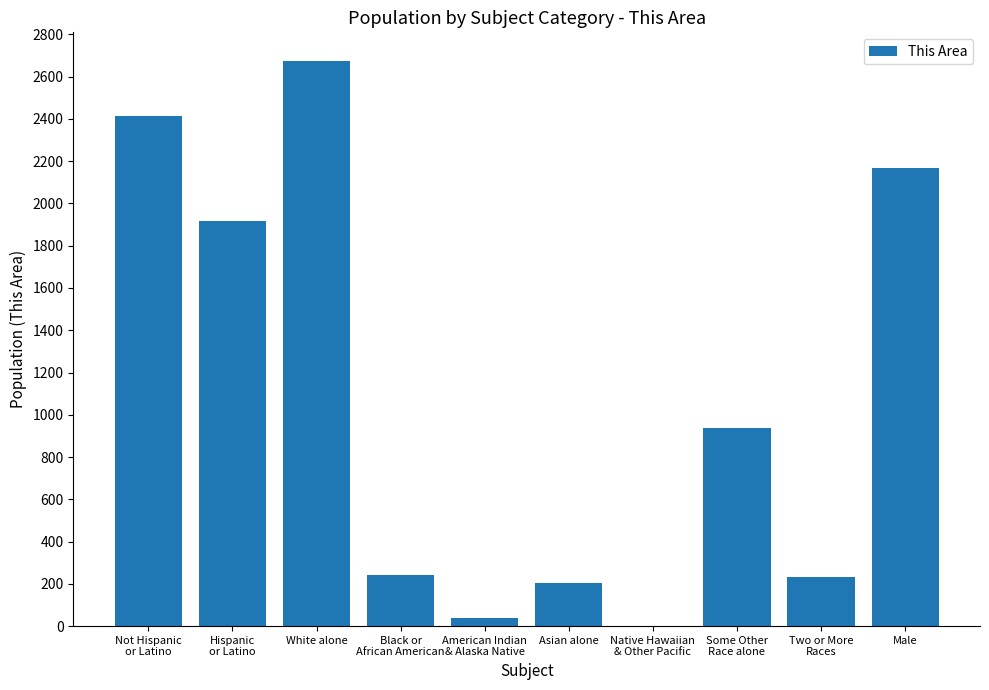

What is the approximate value at Male, to the nearest 100?

2200